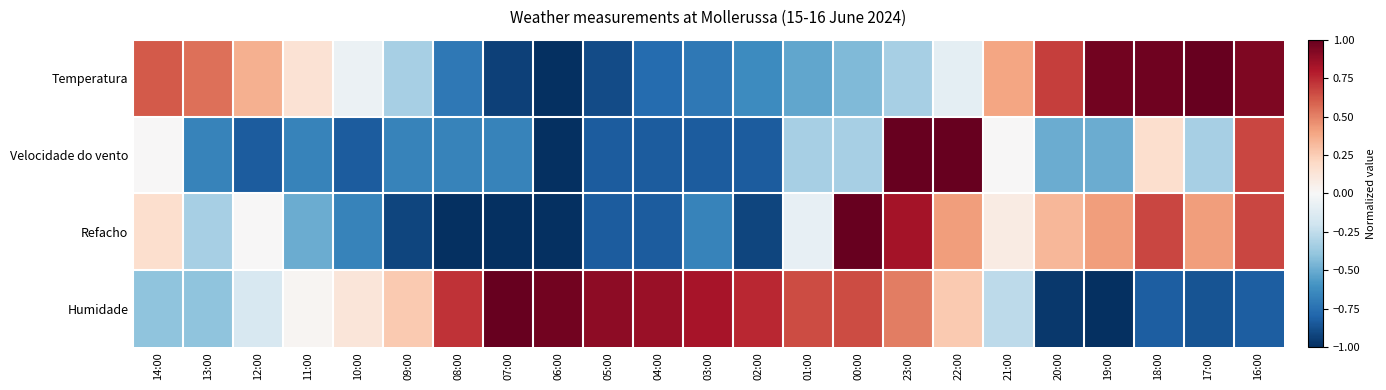

Which category has the highest value across all series?

17:00